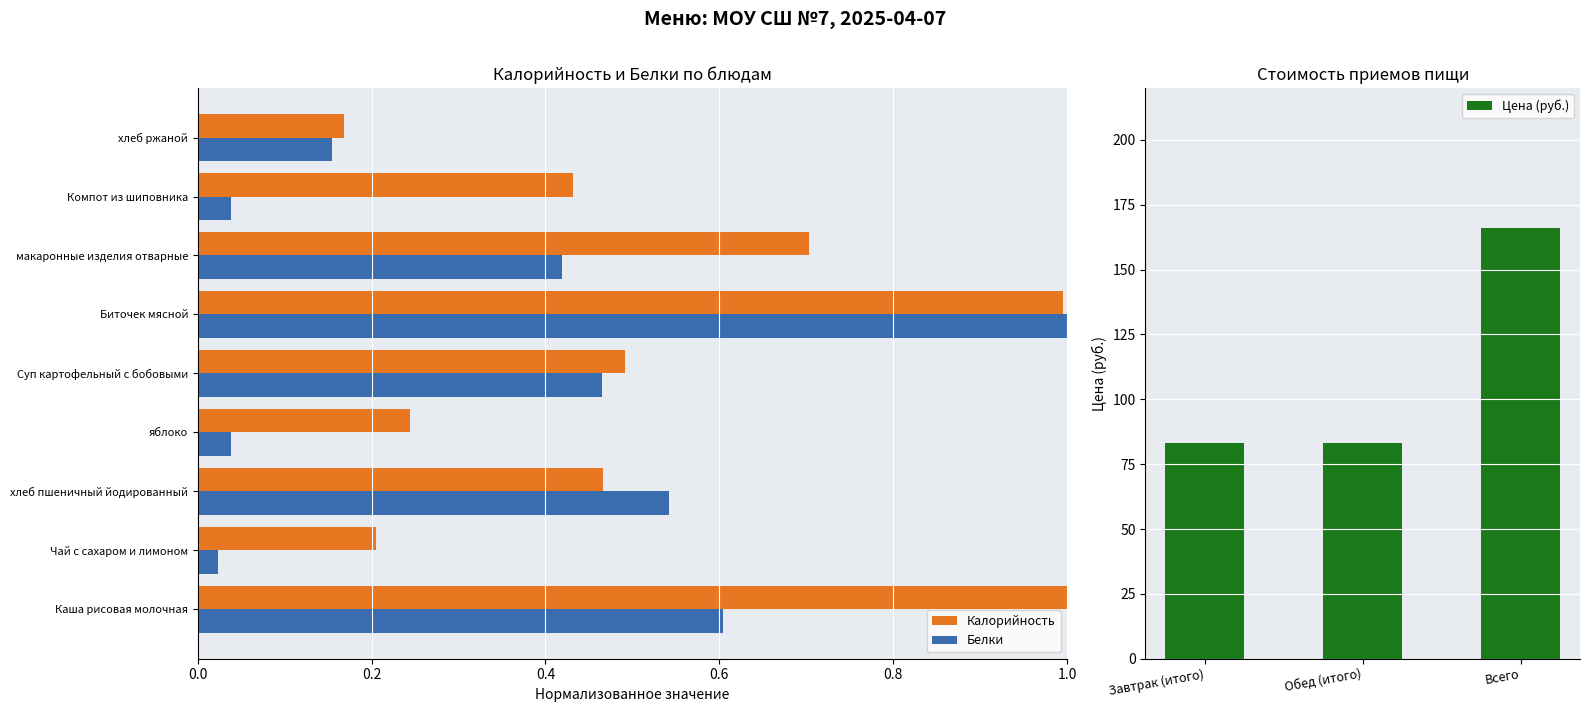

How many bars are there in total?

18